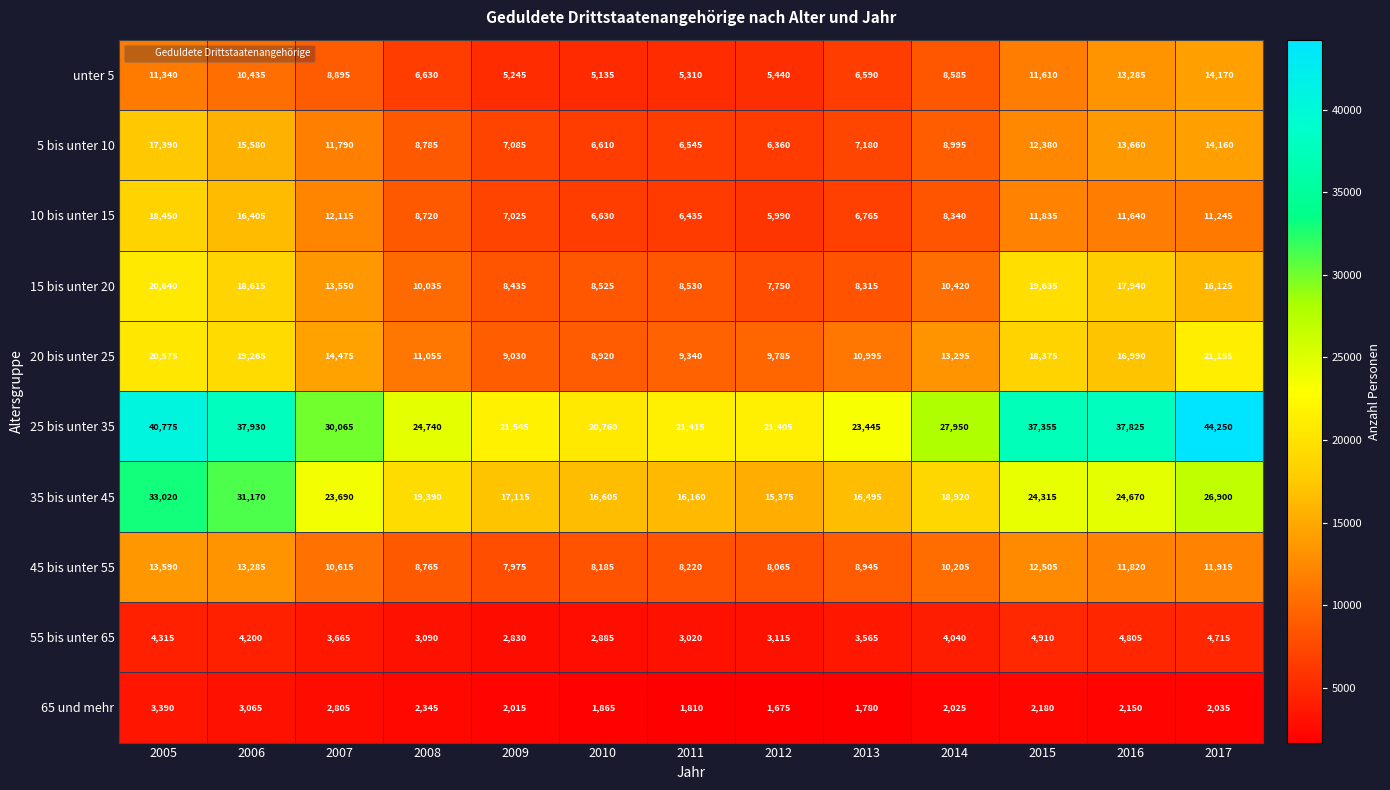

What is the lowest value of the 5 bis unter 10 series?

6360